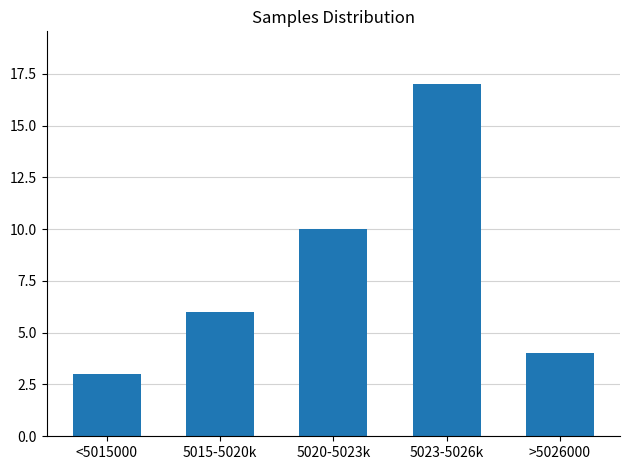

Reading right to left, what are all the values shown in this chart?

>5026000=4	5023-5026k=17	5020-5023k=10	5015-5020k=6	<5015000=3